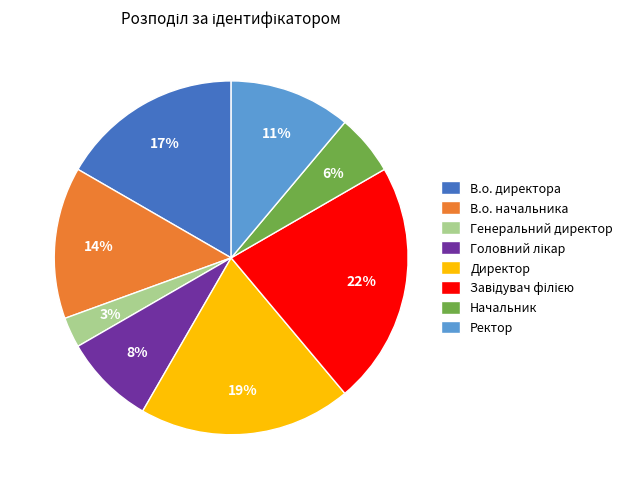

Count the number of slices in the pie.

8